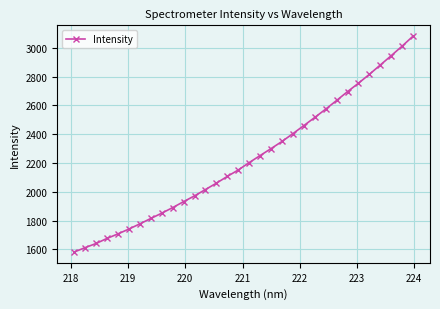

What is the smallest value displayed?

1581.7